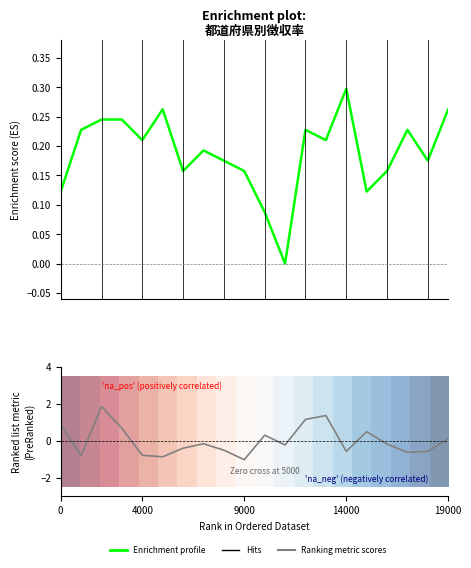

Is it true that Ranking metric scores equals -1.1 at 4000?

False